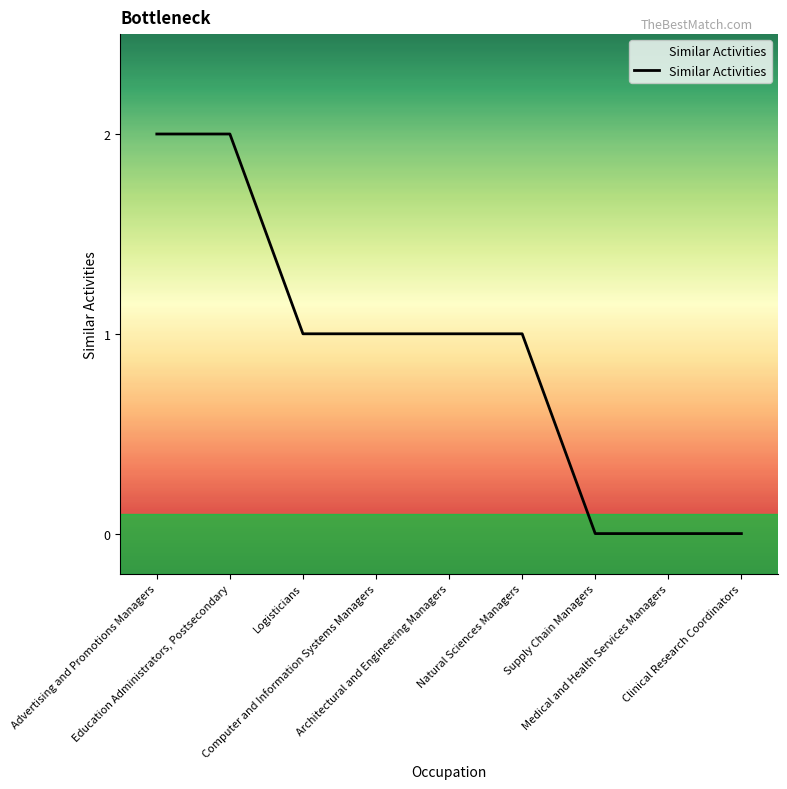

Reading right to left, extract all data points from this chart.

0	0	0	1	1	1	1	2	2